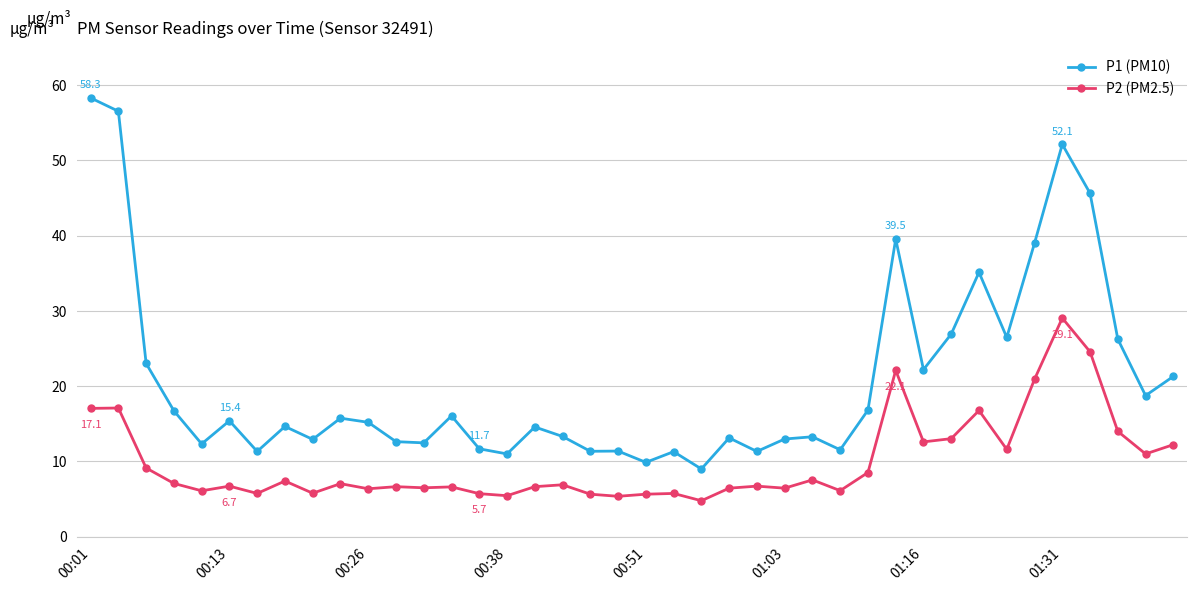

What is the sum of all P2 (PM2.5) values?

396.9